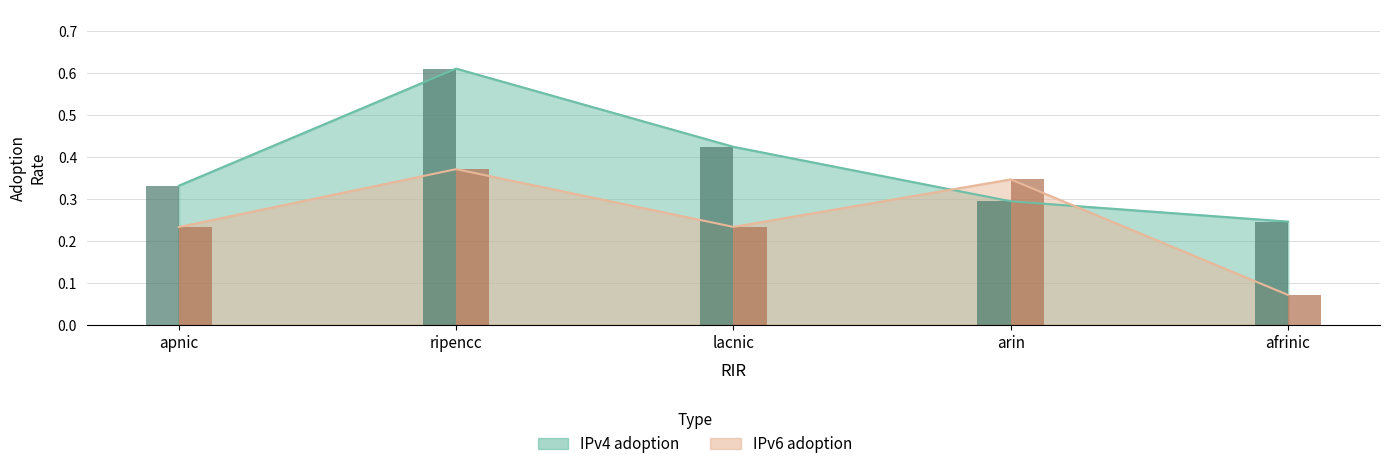

Rank the categories by IPv4 adoption value from lowest to highest.

afrinic, arin, apnic, lacnic, ripencc